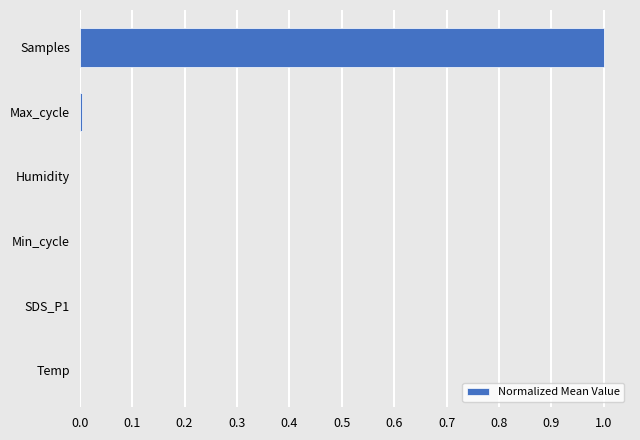

What is the sum of all values?

1.0